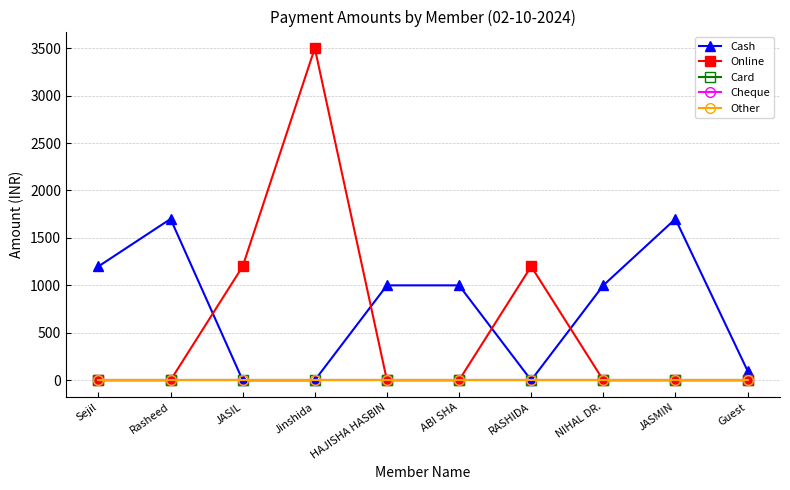

Does the chart have visible grid lines?

Yes